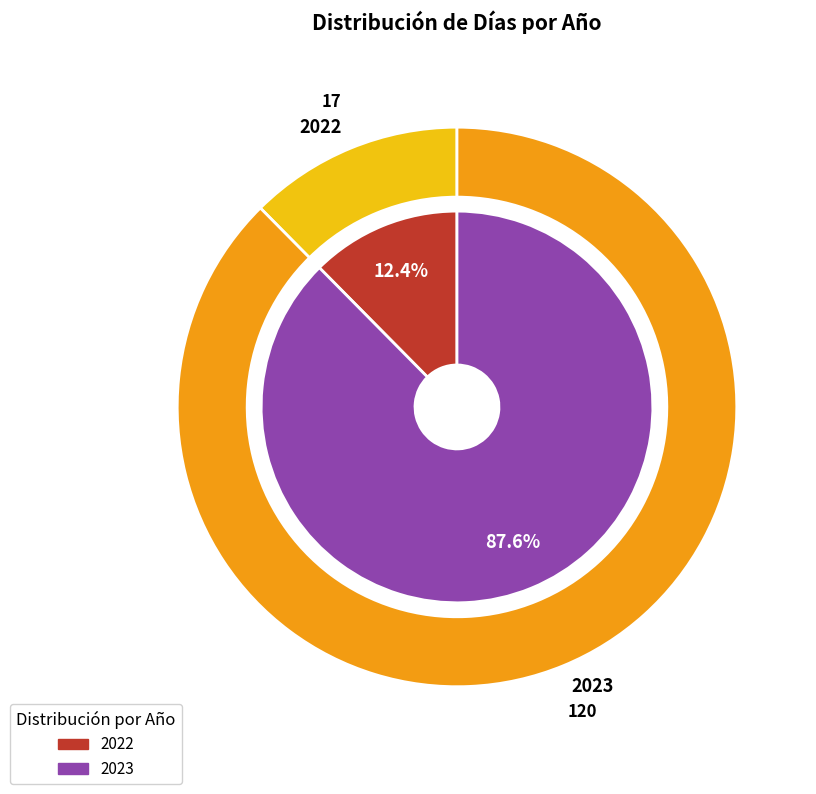

Rank the categories by value from lowest to highest.

2022, 2023